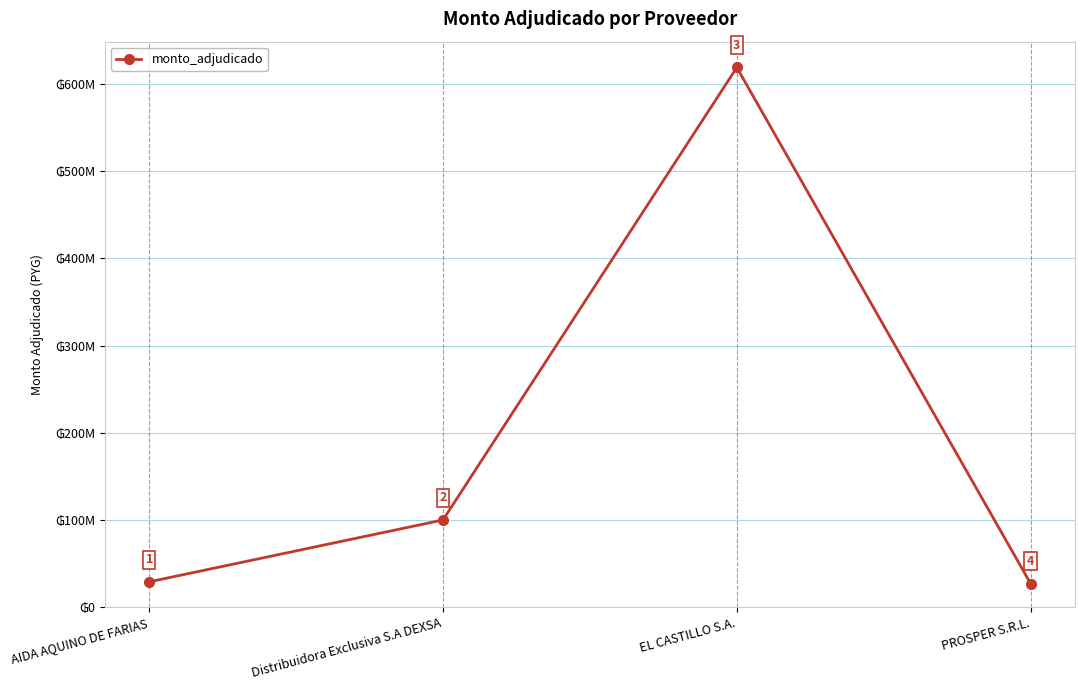

Where does the data first go above 100000000?

EL CASTILLO S.A.